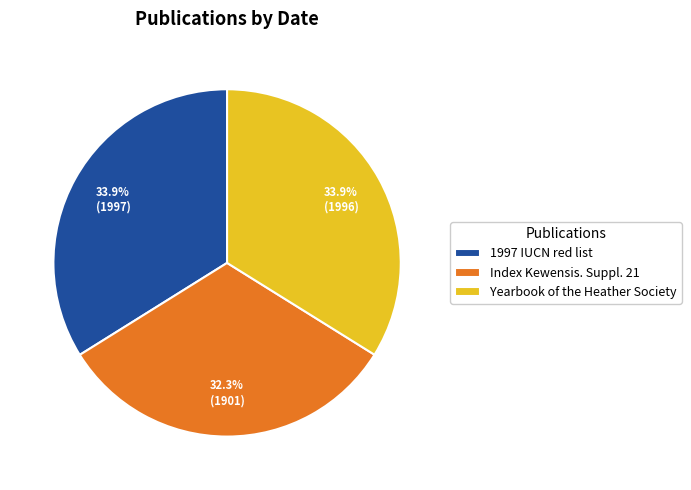

Which has a higher value, Index Kewensis. Suppl. 21 or Yearbook of the Heather Society?

Yearbook of the Heather Society